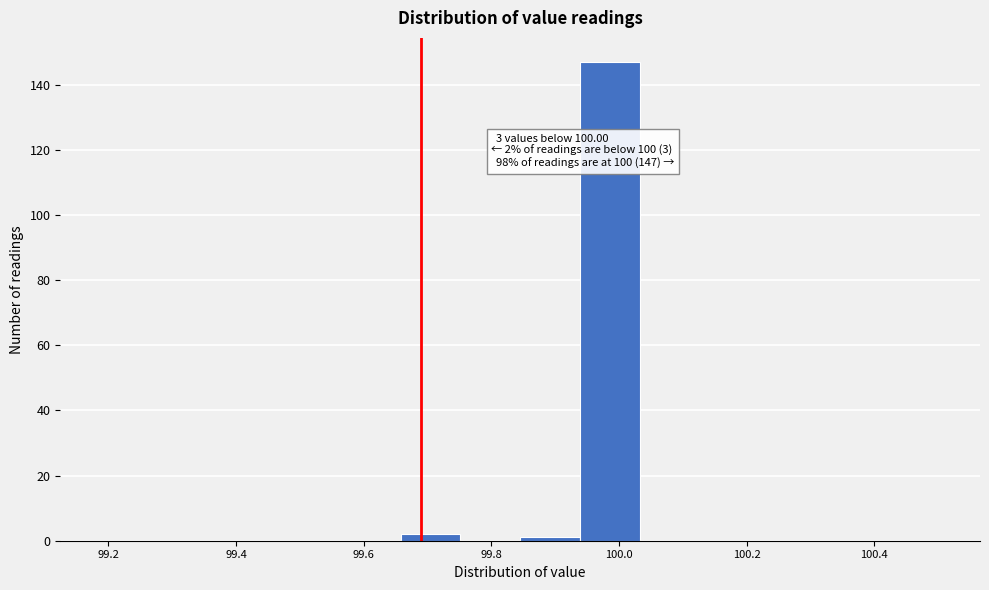

Which range on the x-axis has the tallest bar?

99.94 to 100.04